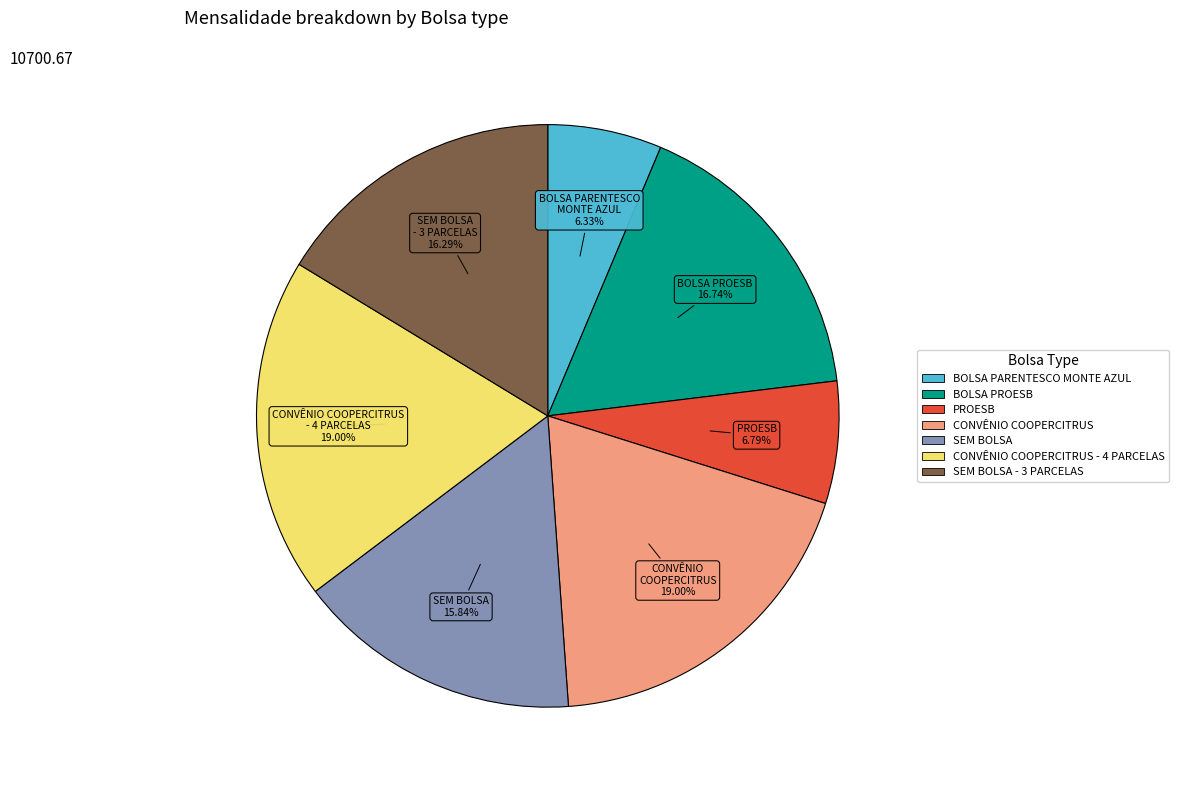

Is there any slice that represents more than half of the pie?

No